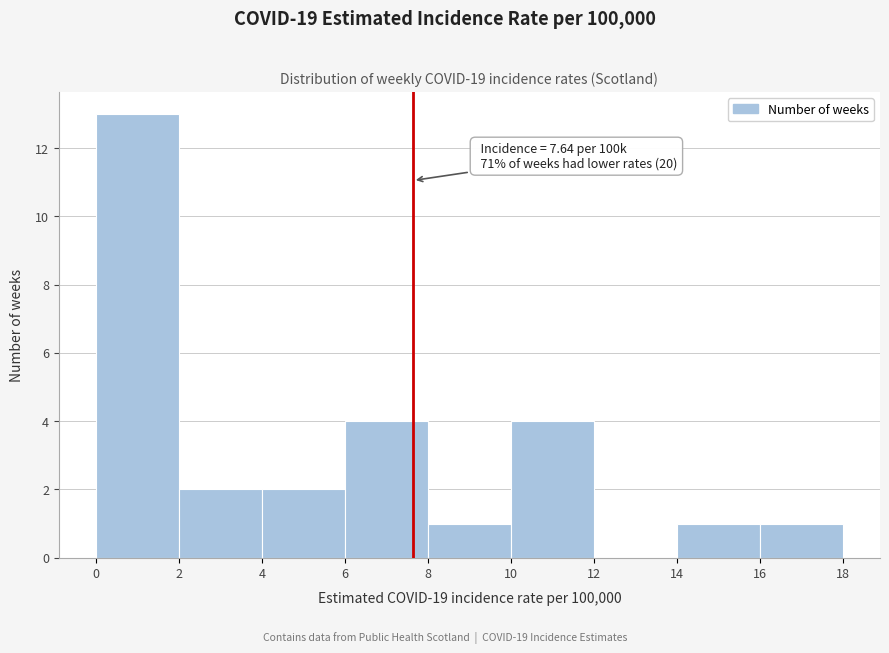

Over which range of the x-axis is the bar tallest?

0 to 2